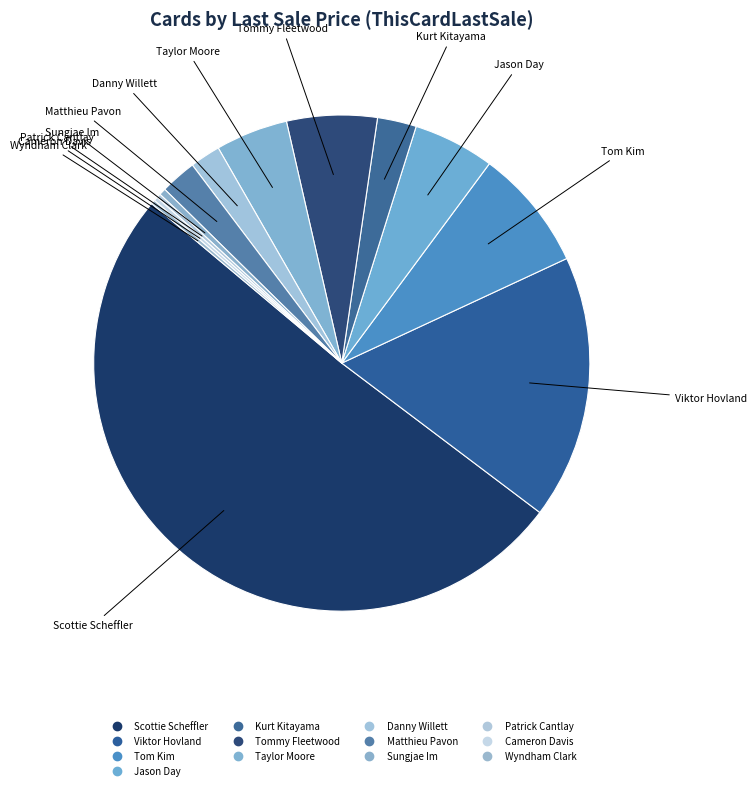

Between Matthieu Pavon and Danny Willett, which is larger?

Matthieu Pavon